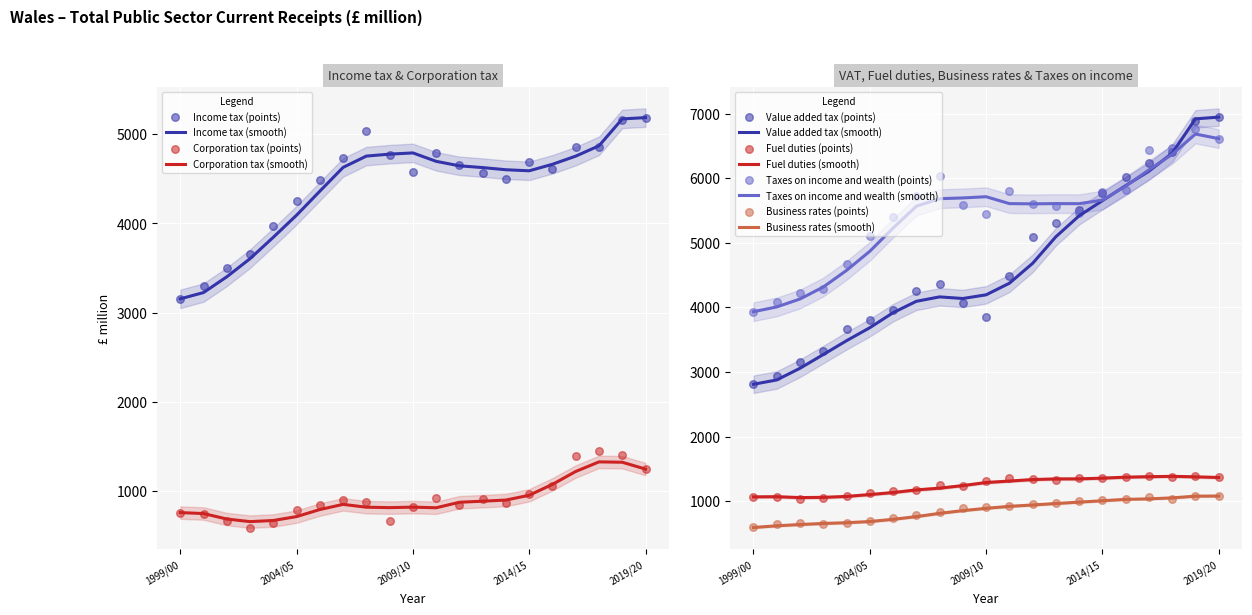

Which series contains the highest Y value?

Value added tax